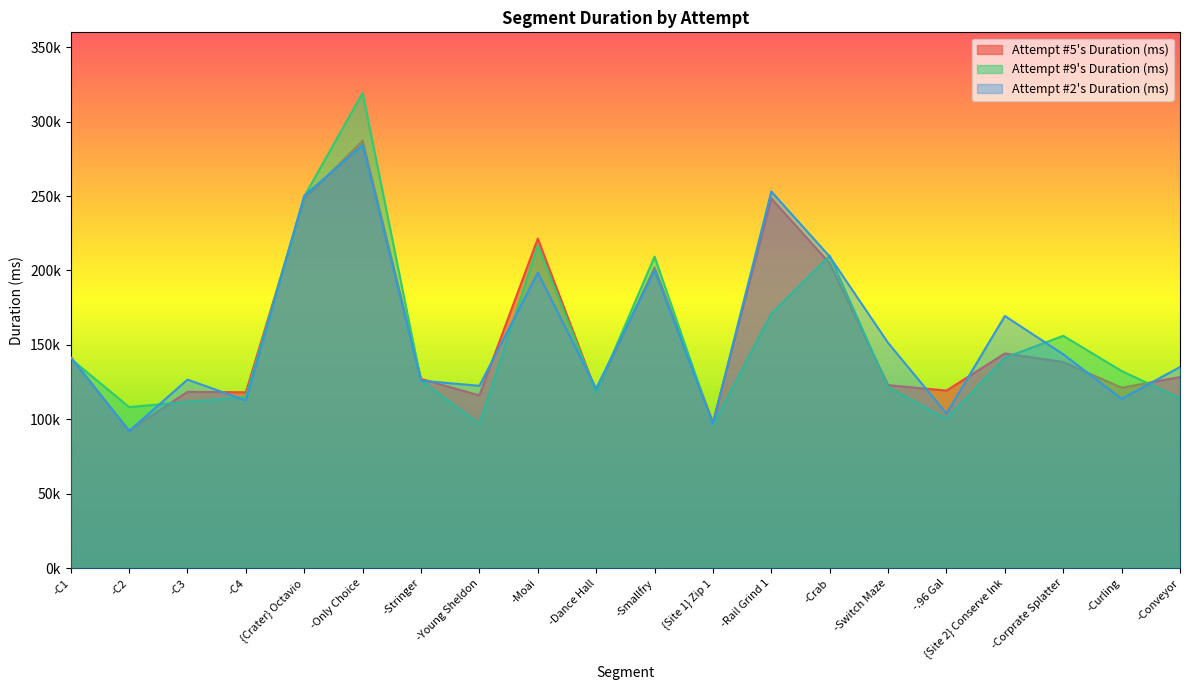

What is the greatest value displayed?

319264